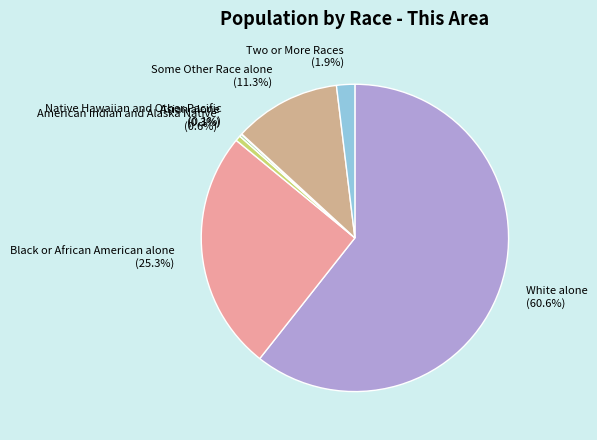

Between Black or African American alone and Some Other Race alone, which is larger?

Black or African American alone